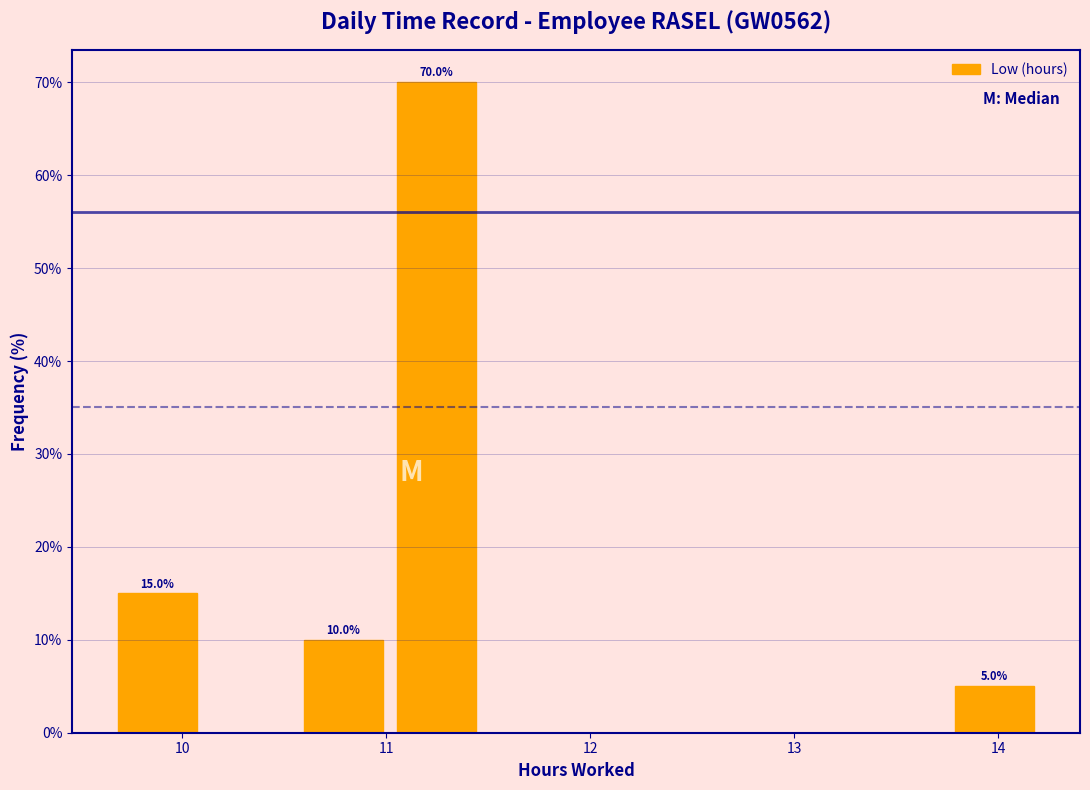

Over which range of the x-axis is the bar tallest?

11.0 to 11.5